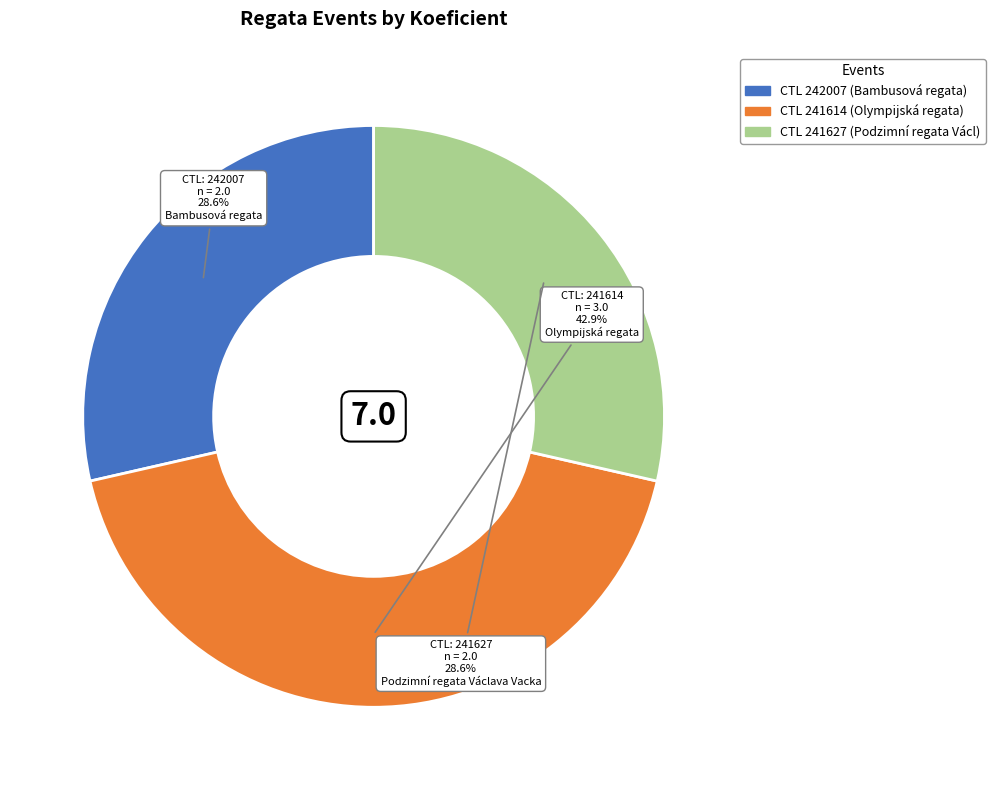

Does any single category account for the majority?

No